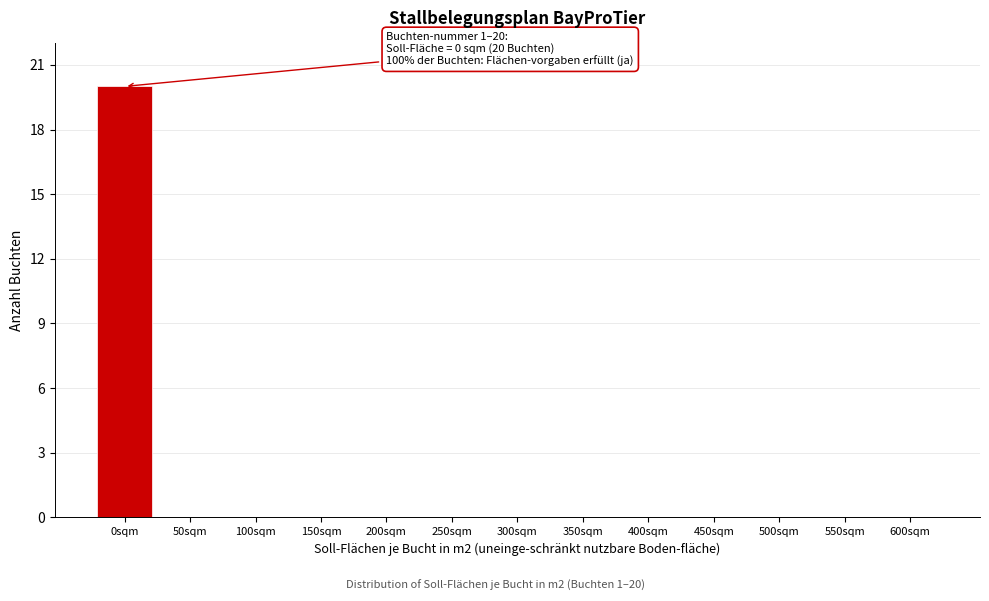

Reading left to right, list all the values displayed in this chart.

0sqm=20	50sqm=0	100sqm=0	150sqm=0	200sqm=0	250sqm=0	300sqm=0	350sqm=0	400sqm=0	450sqm=0	500sqm=0	550sqm=0	600sqm=0